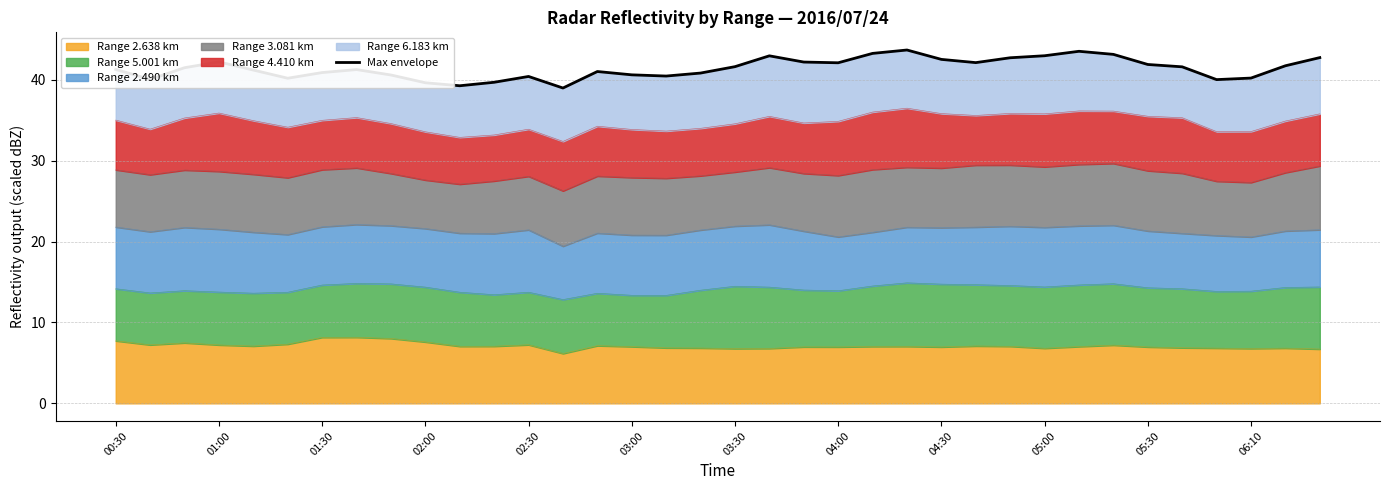

The Range 2.638 km series shows 11.7 at 03:00. True or false?

False